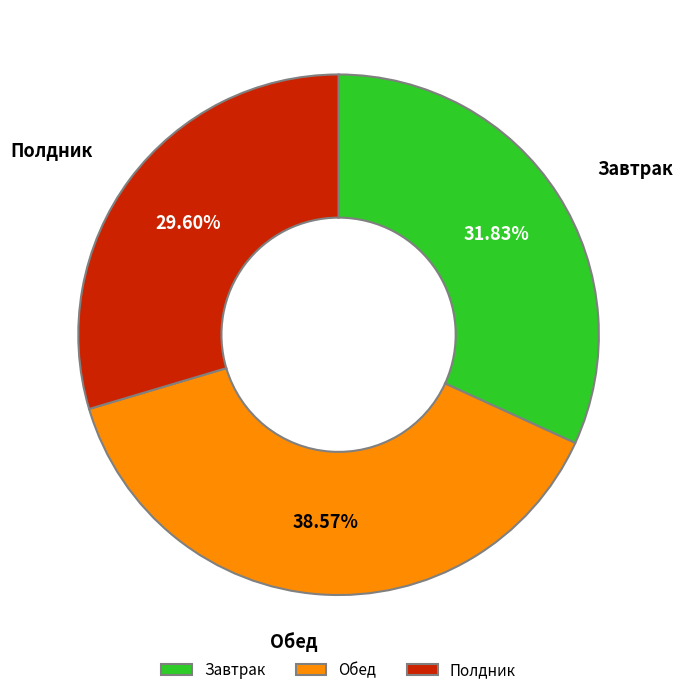

How many slices are in this pie chart?

3